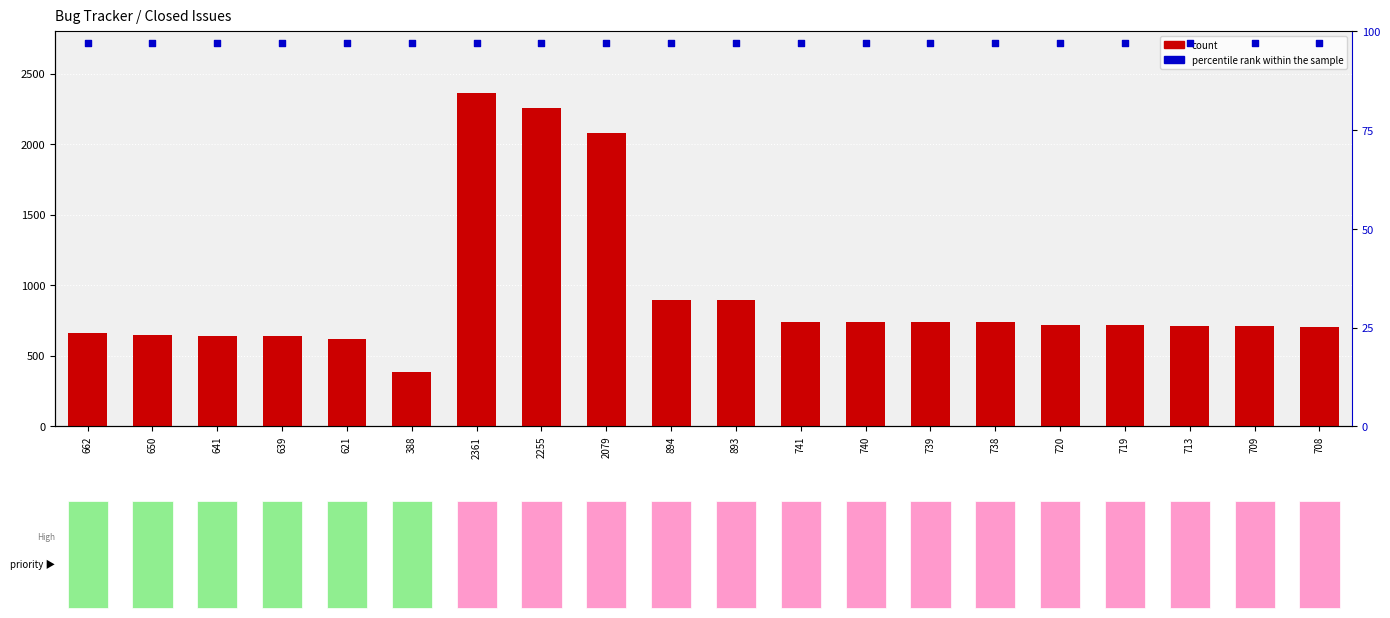

Which series has the widest spread of Y values?

count